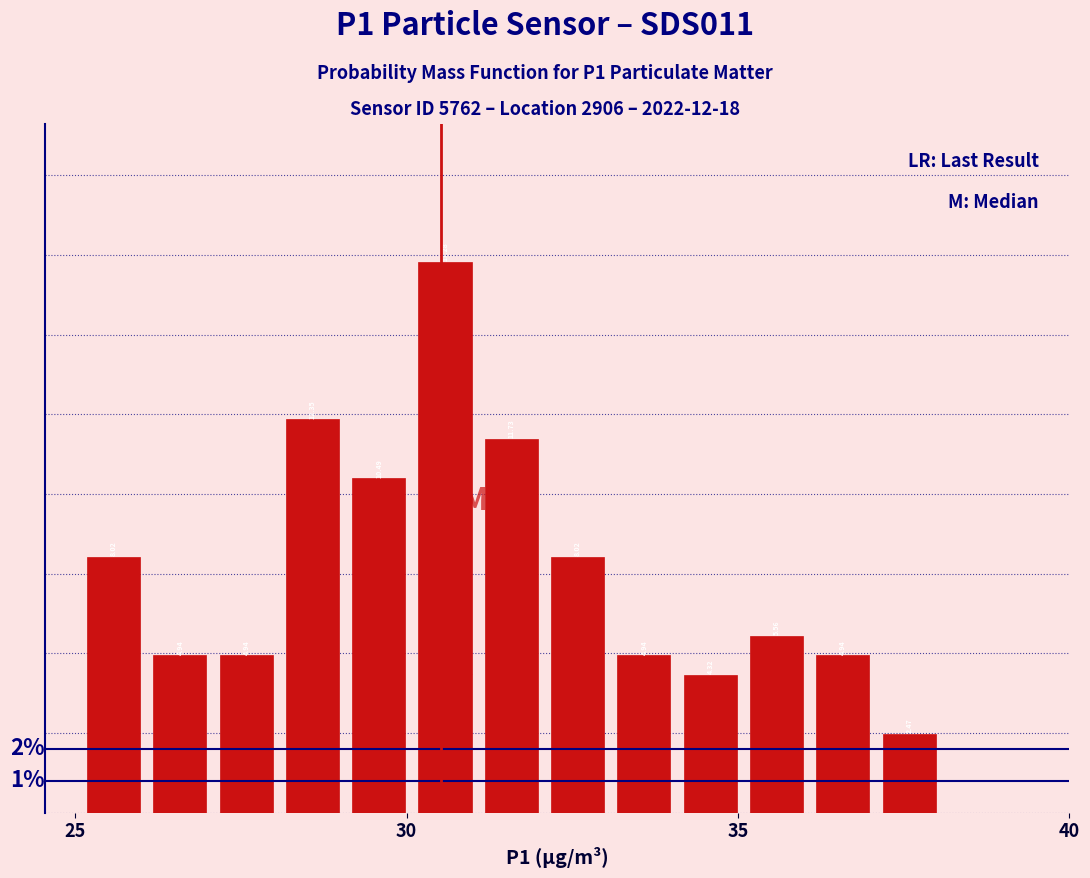

Read against the x-axis, roughly where is the centre of the tallest bar?

30.5